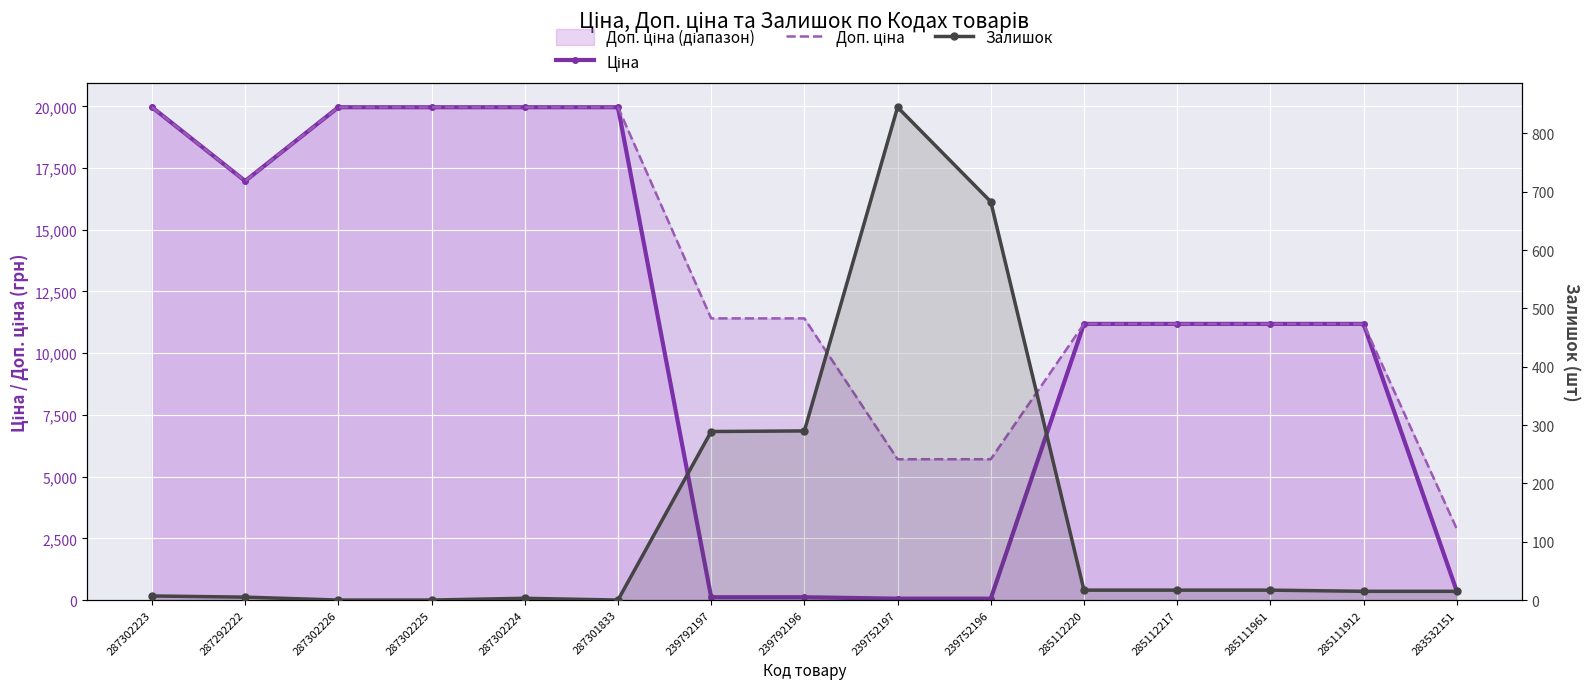

Reading left to right, extract all data points from this chart.

Ціна: 19964.2	16976.3	19964.2	19964.2	19964.2	19964.2	114.1	114.1	57.0	57.0	11188.2	11188.2	11188.2	11188.2	359.9
Доп. ціна: 19964.2	16976.3	19964.2	19964.2	19964.2	19964.2	11410.0	11410.0	5705.0	5705.0	11188.2	11188.2	11188.2	11188.2	2878.8
Залишок: 7.0	5.0	0.0	0.0	3.0	0.0	289.0	290.0	845.0	683.0	17.0	17.0	17.0	15.0	15.0